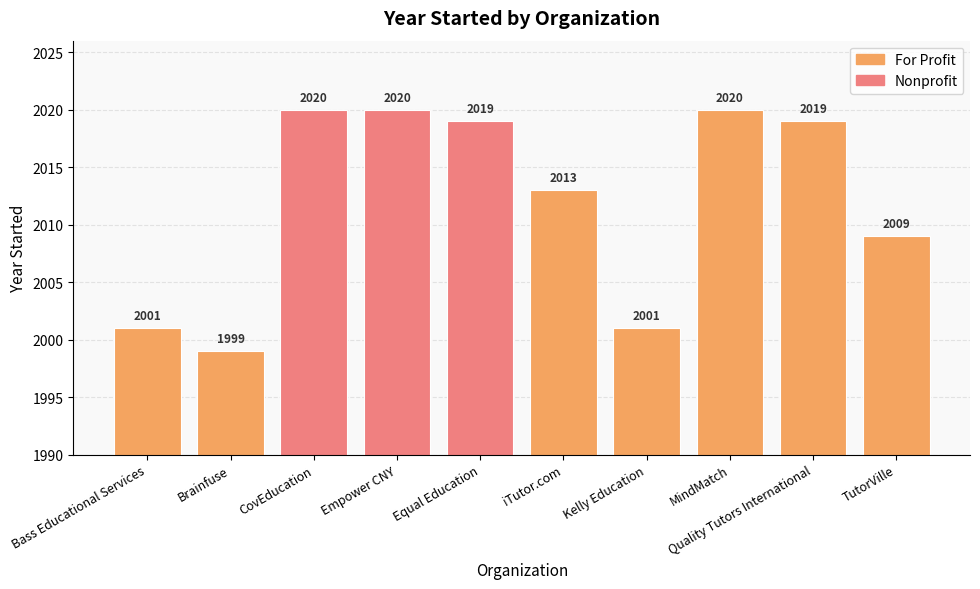

Reading right to left, extract all data points from this chart.

2009	2019	2020	2001	2013	2019	2020	2020	1999	2001